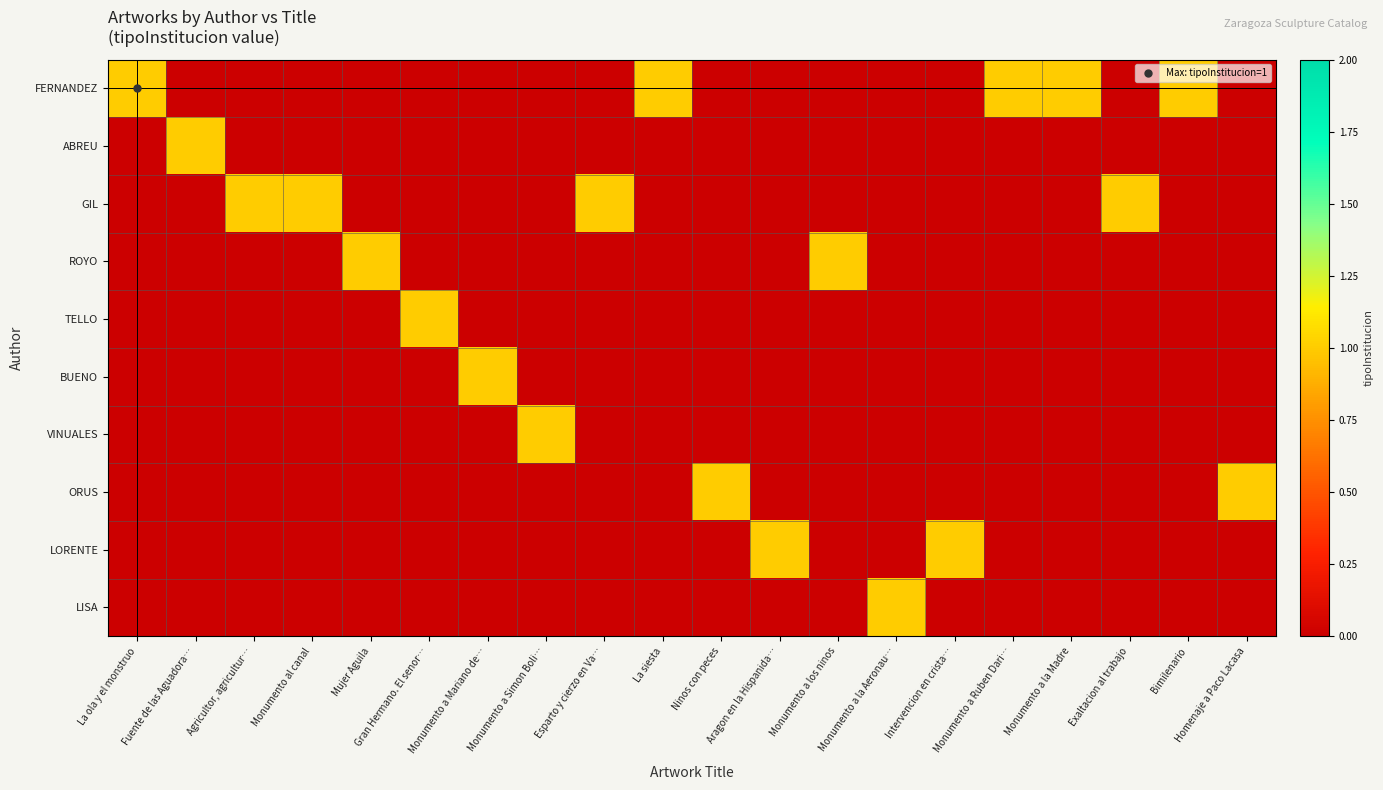

Which has a higher value, Monumento a Ruben Dari… or La ola y el monstruo?

Monumento a Ruben Dari…